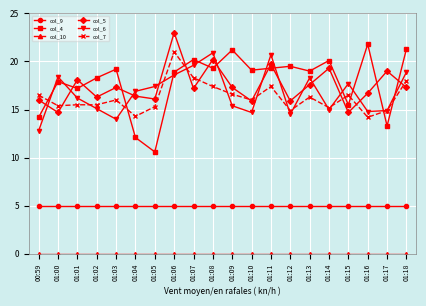

What is the value of the col_7 point at the 17th from the left?

16.5